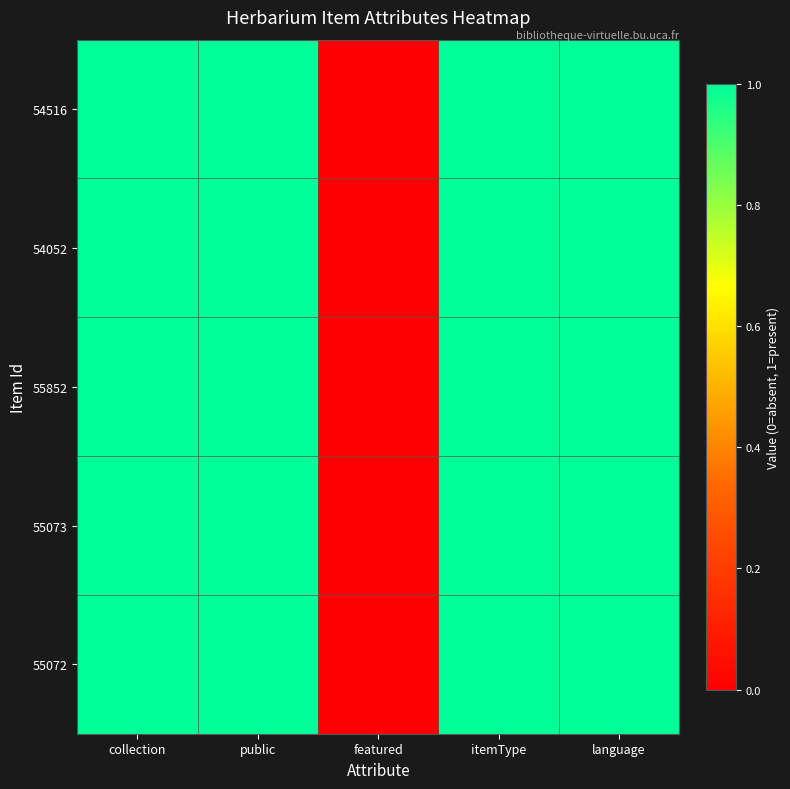

Between collection and featured, which is larger?

collection